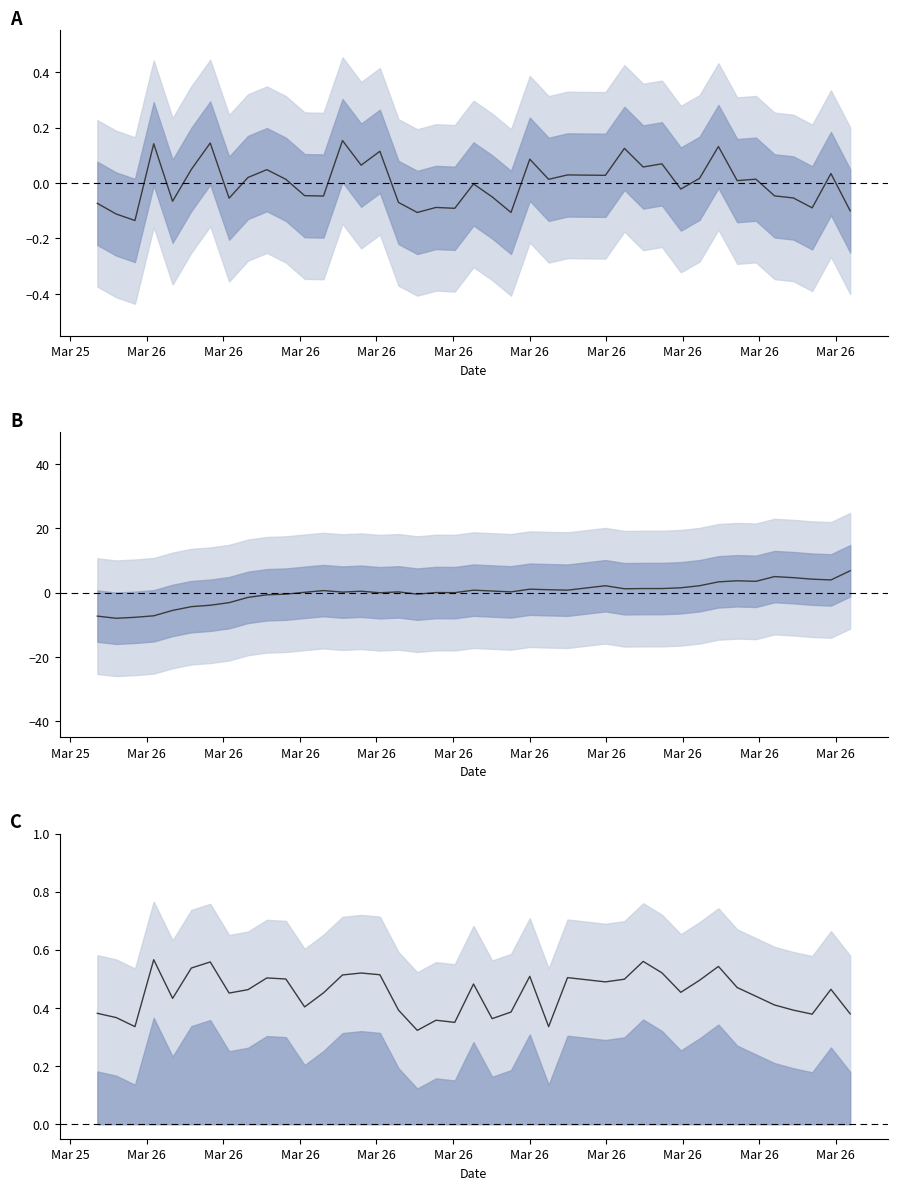

Which has a higher value, Mar 25 or Mar 26?

Mar 26